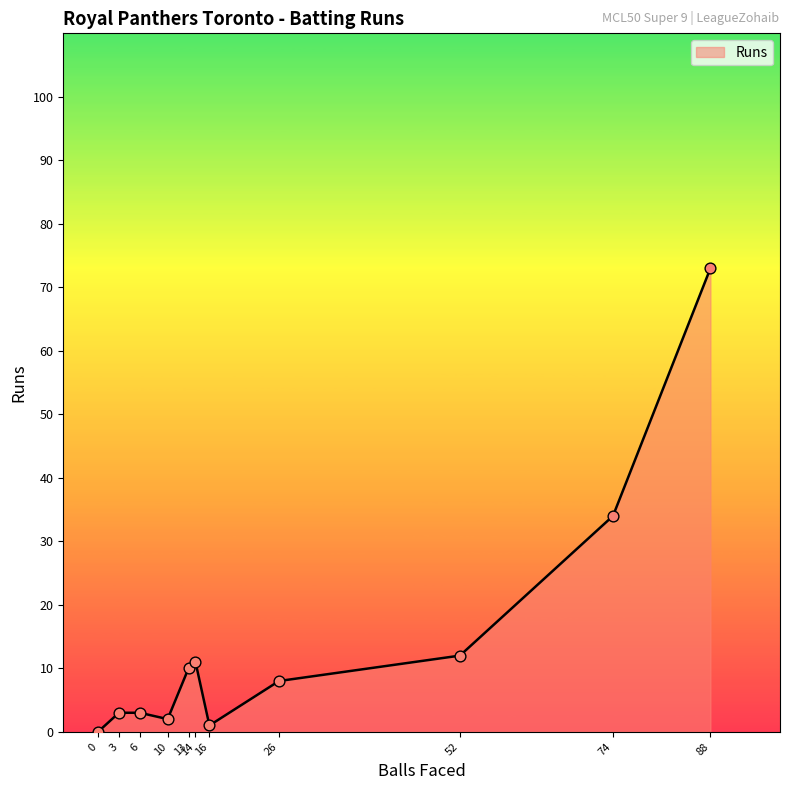

What is the change in value from 6 to 74?

+31